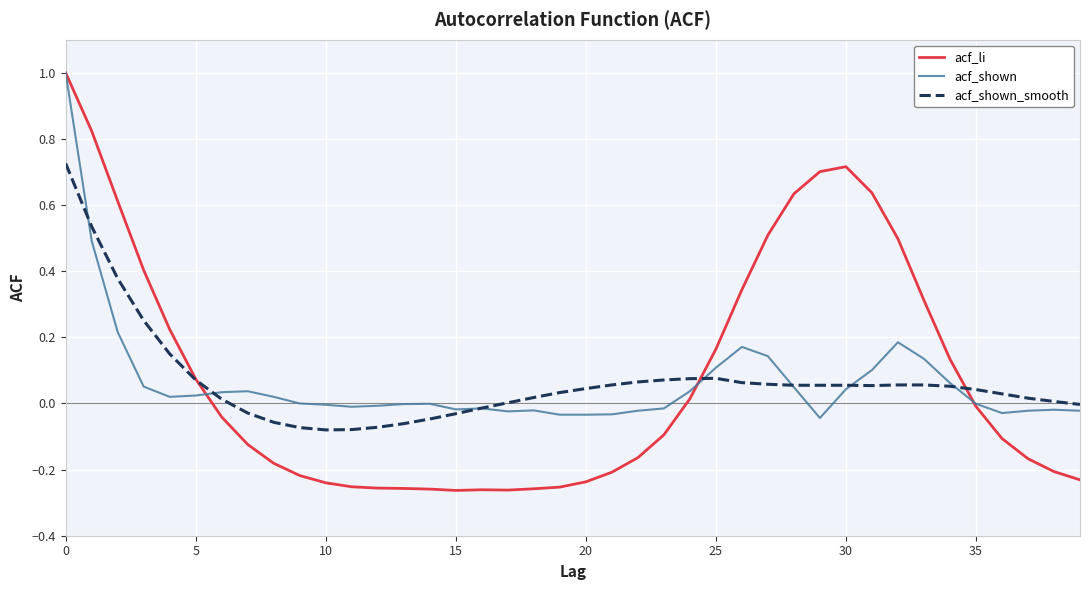

Which series has the widest spread of values?

acf_li